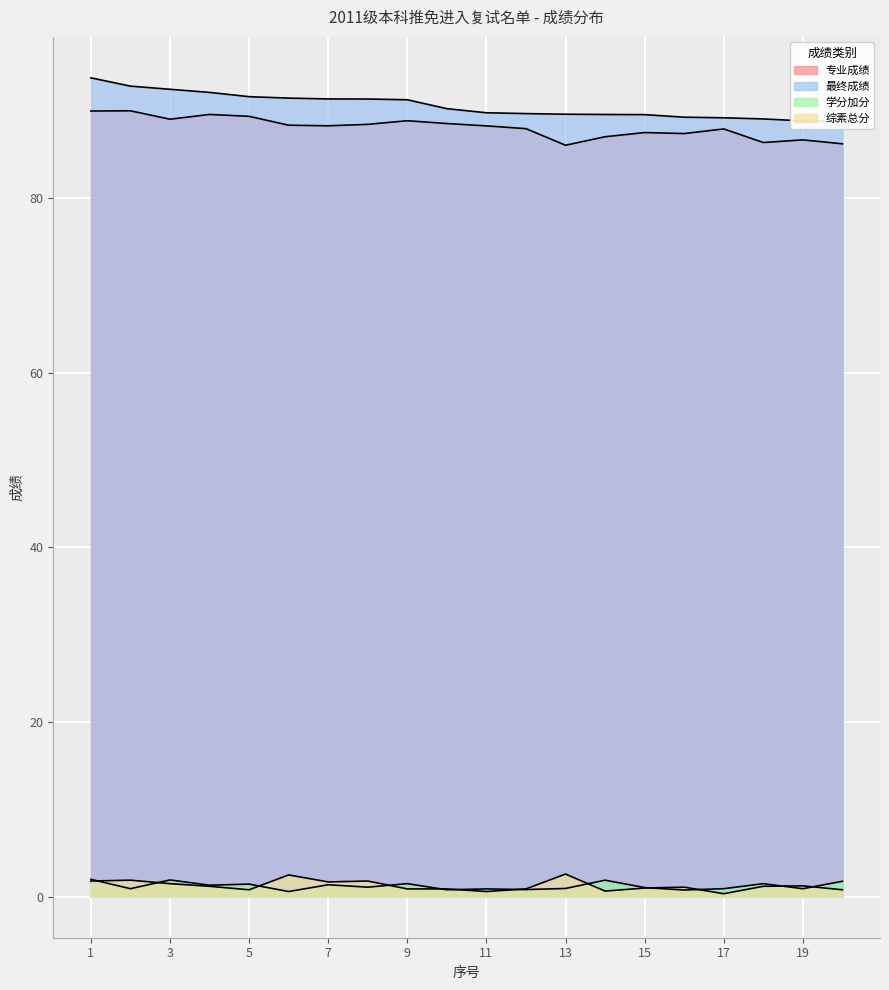

Reading left to right, list all the values displayed in this chart.

专业成绩: 1=89.9	2=90.0	3=89.0	4=89.6	5=89.3	6=88.3	7=88.3	8=88.4	9=88.8	10=88.5	11=88.2	12=87.9	13=86.0	14=87.0	15=87.5	16=87.4	17=87.9	18=86.3	19=86.6	20=86.2
最终成绩: 1=93.7	2=92.8	3=92.4	4=92.1	5=91.6	6=91.4	7=91.3	8=91.3	9=91.2	10=90.2	11=89.7	12=89.7	13=89.6	14=89.5	15=89.5	16=89.2	17=89.2	18=89.0	19=88.8	20=88.8
学分加分: 1=2.0	2=0.9	3=1.9	4=1.3	5=1.4	6=0.6	7=1.4	8=1.1	9=1.5	10=0.8	11=0.9	12=0.8	13=0.9	14=1.9	15=1.1	16=0.8	17=0.9	18=1.5	19=0.9	20=1.8
综素总分: 1=1.8	2=1.9	3=1.5	4=1.2	5=0.8	6=2.5	7=1.7	8=1.8	9=0.9	10=0.9	11=0.6	12=0.9	13=2.6	14=0.7	15=1.0	16=1.1	17=0.3	18=1.2	19=1.2	20=0.8